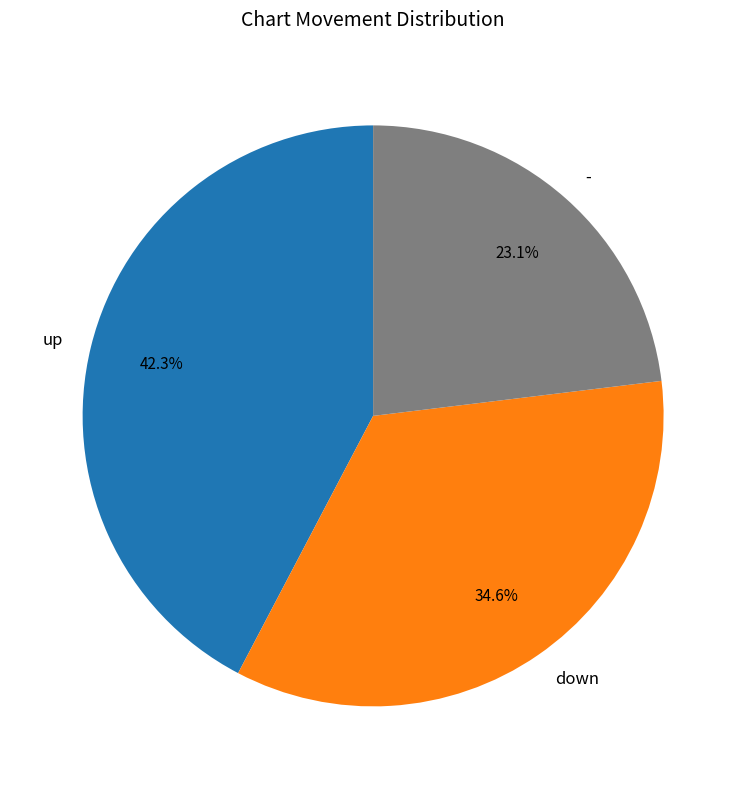

How many slices are in this pie chart?

3